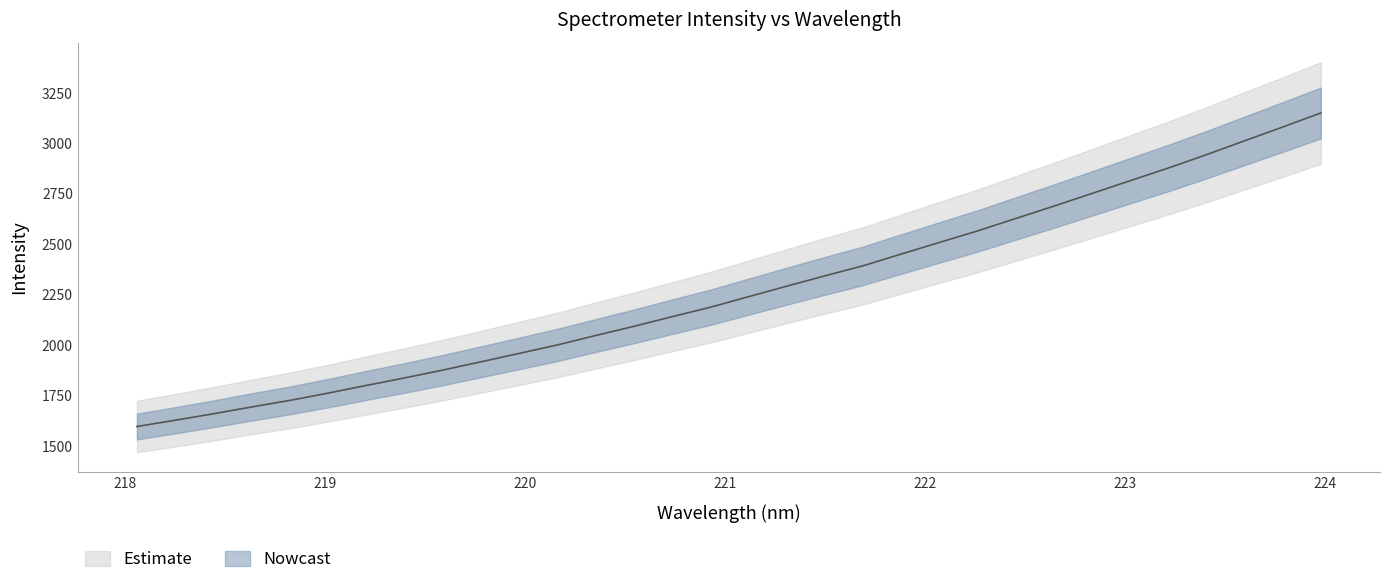

What position from the left is 218.0596?

1